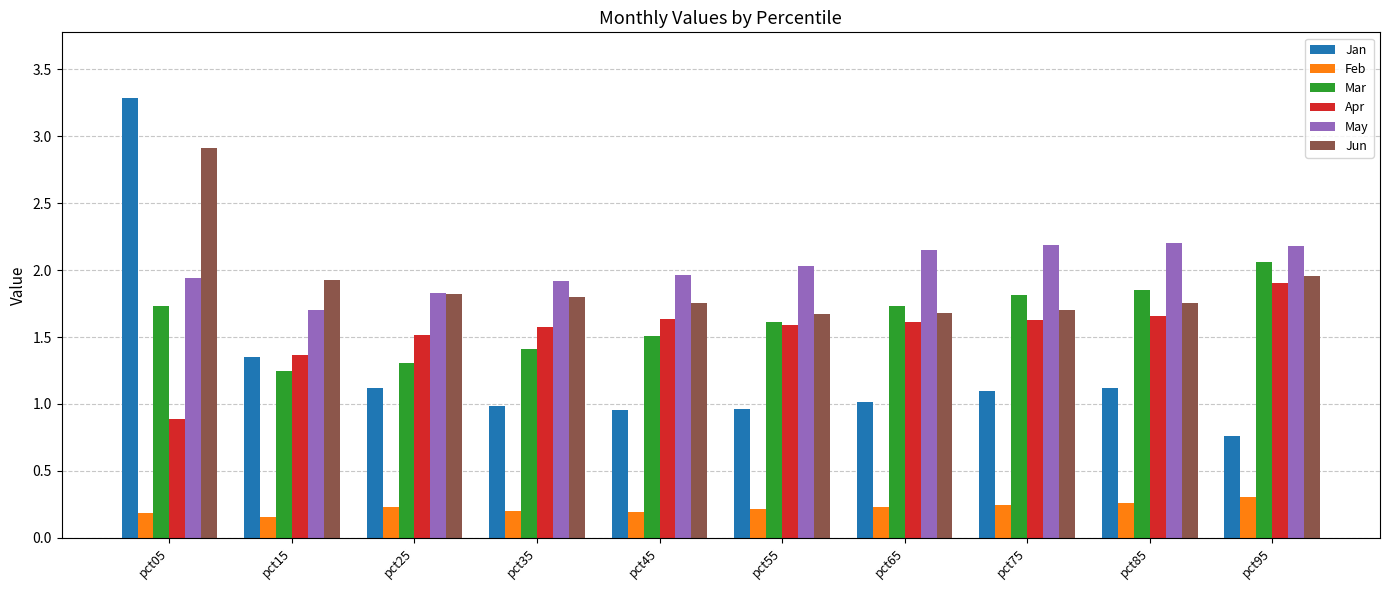

What is the sum of all Feb values?

2.2